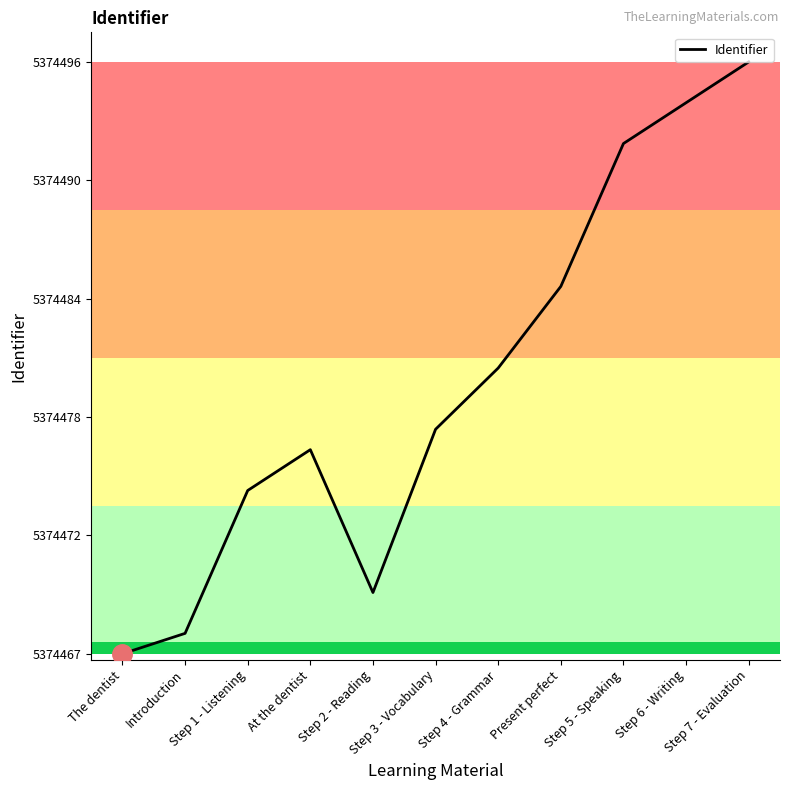

What is the change in value from Step 4 - Grammar to Step 6 - Writing?

+13